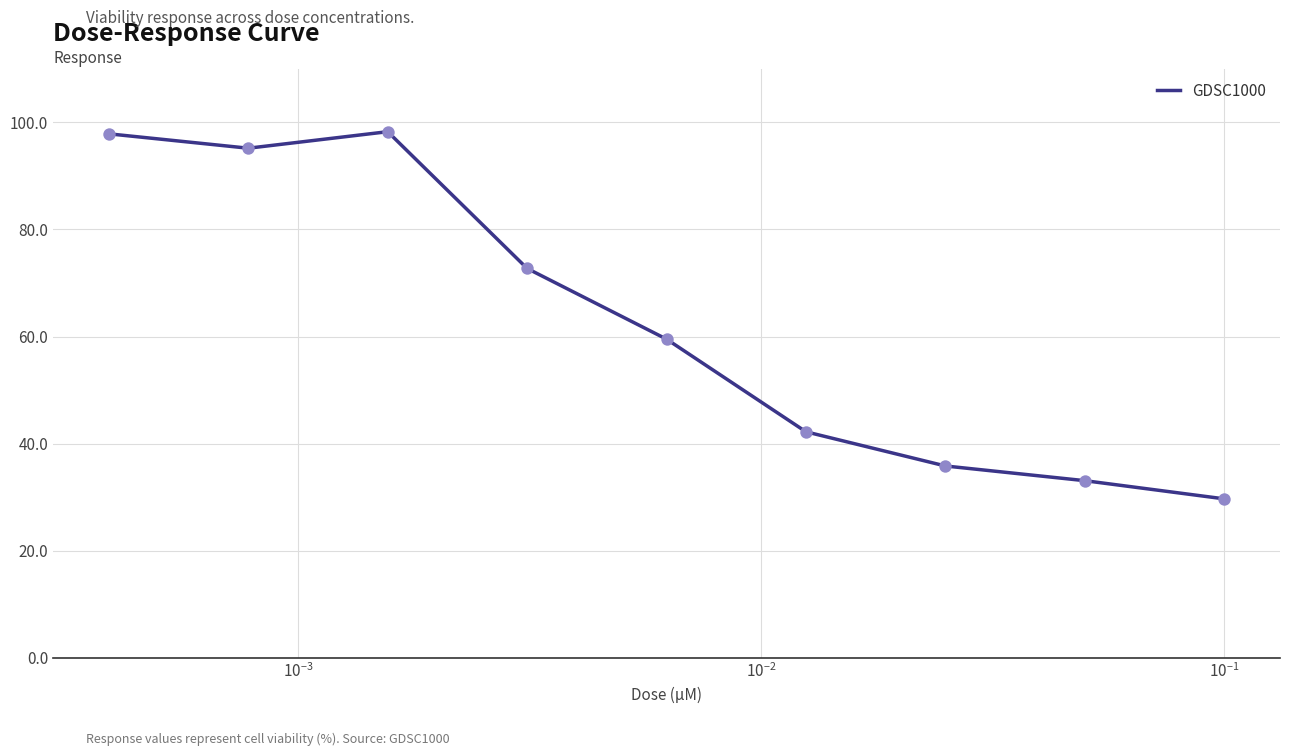

What is the maximum value shown in the chart?

98.3